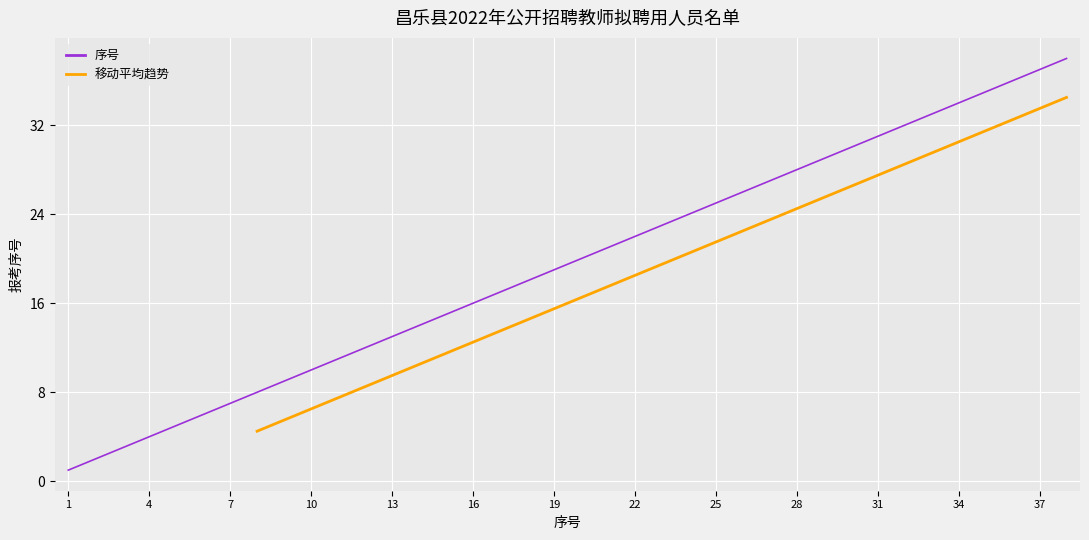

What is the value of the 26th point from the left?

26